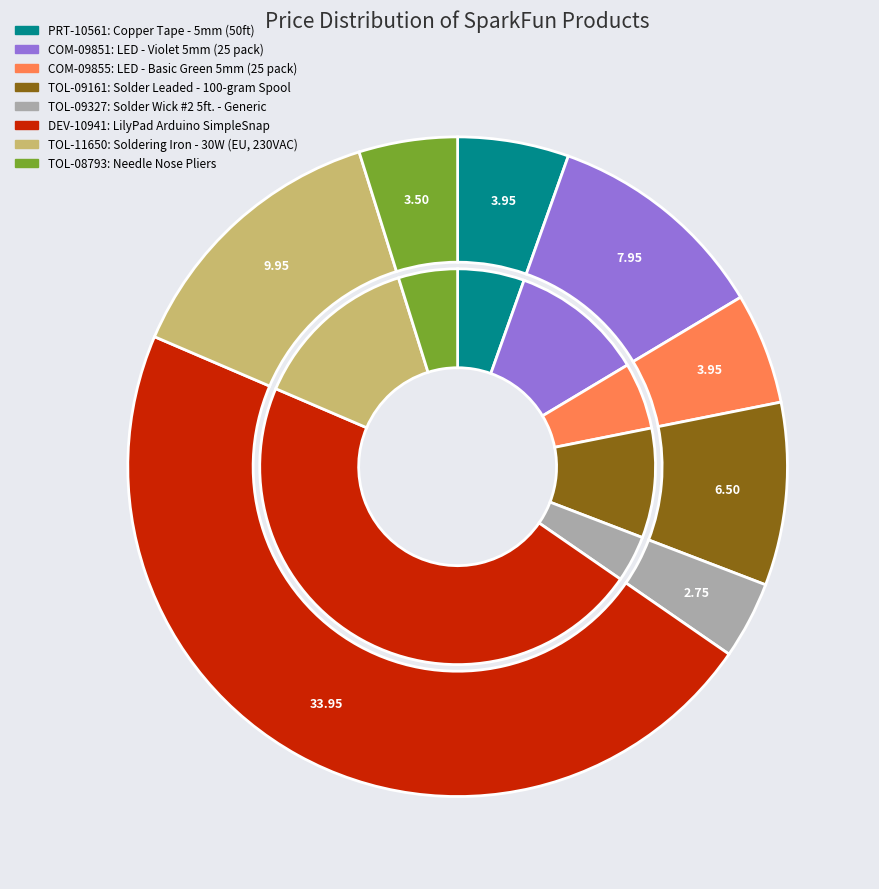

What percentage is NOT represented by Solder Leaded - 100-gram Spool?

91.0%